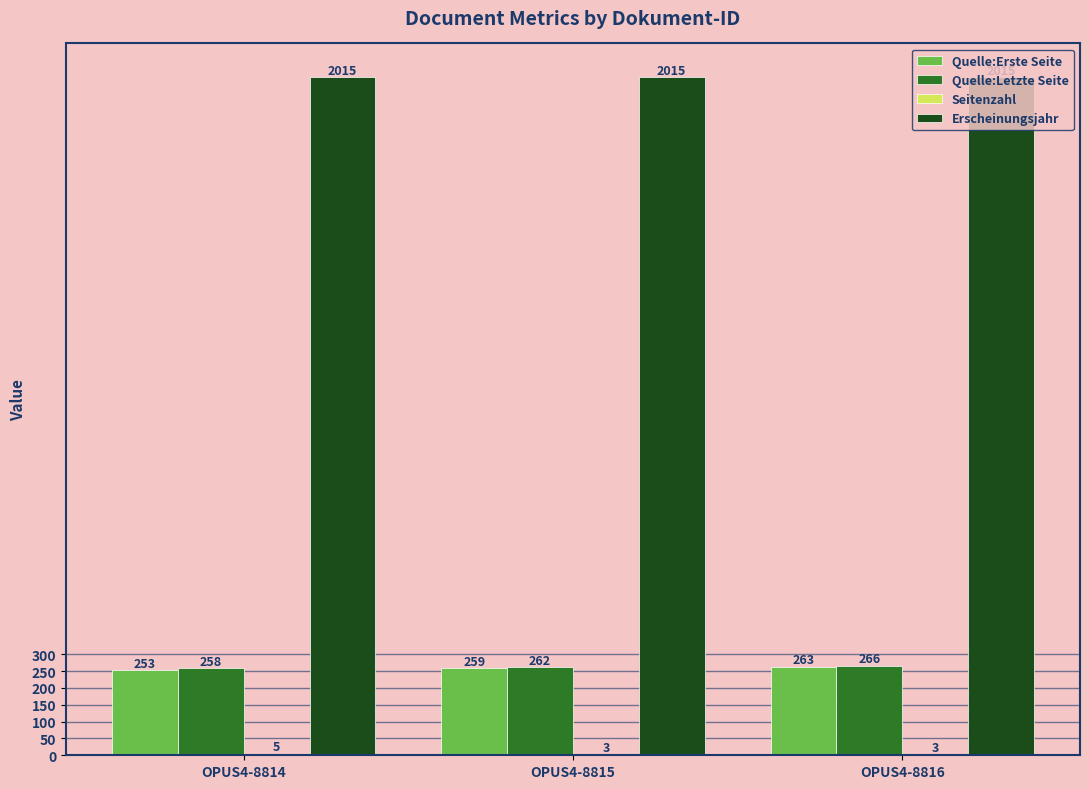

How many Quelle:Letzte Seite values are between 258 and 266?

3